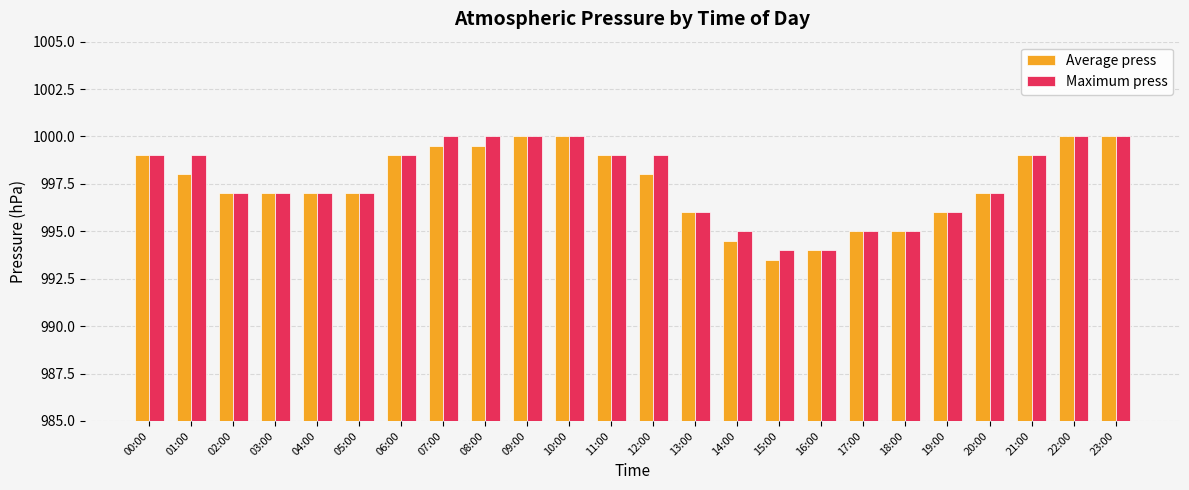

The Average press series shows 994.5 at 14:00. True or false?

True